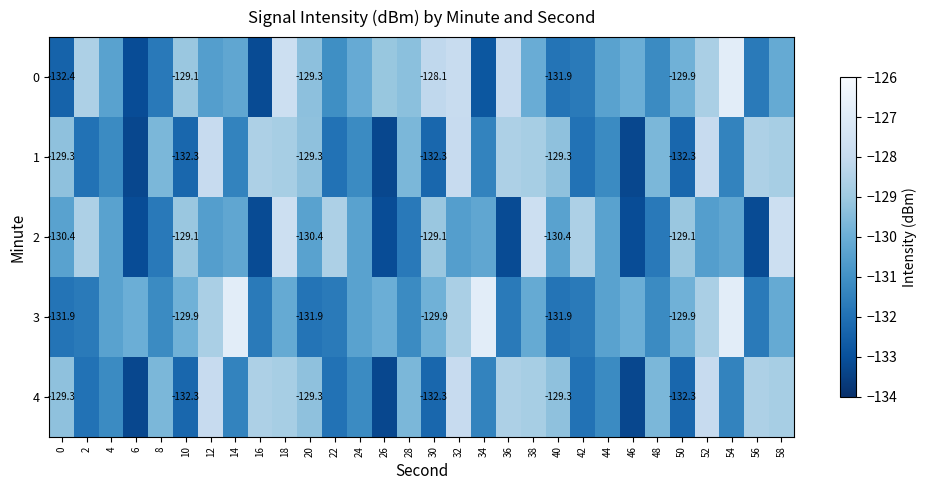

What is the sum of all 2 values?

-3915.1